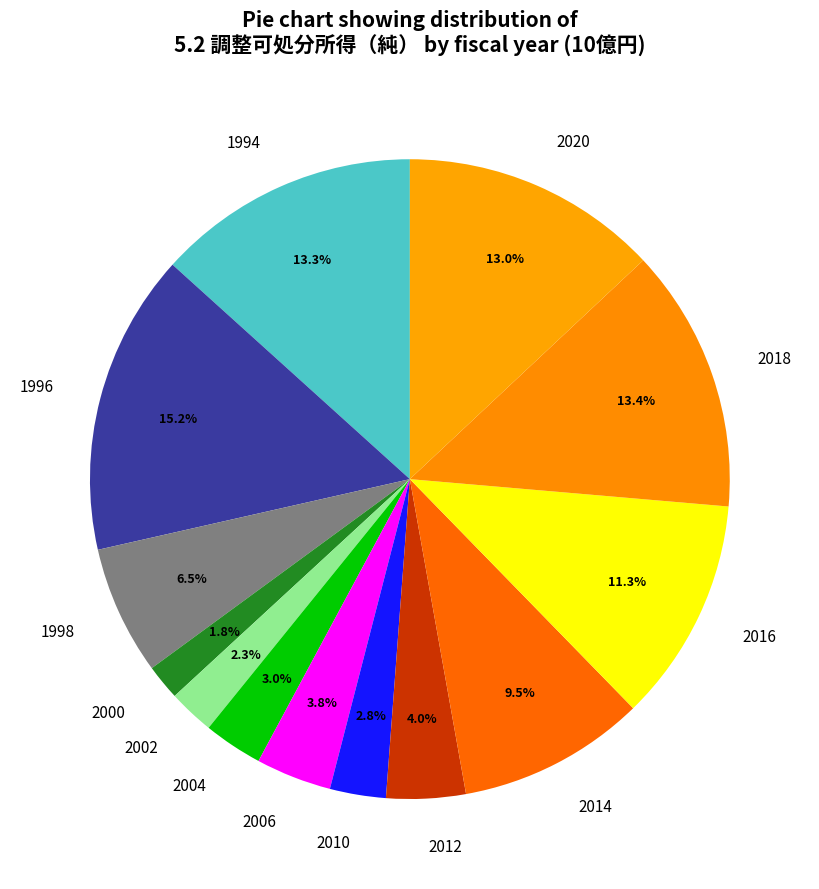

Does 2004 account for over 50% of the chart?

No